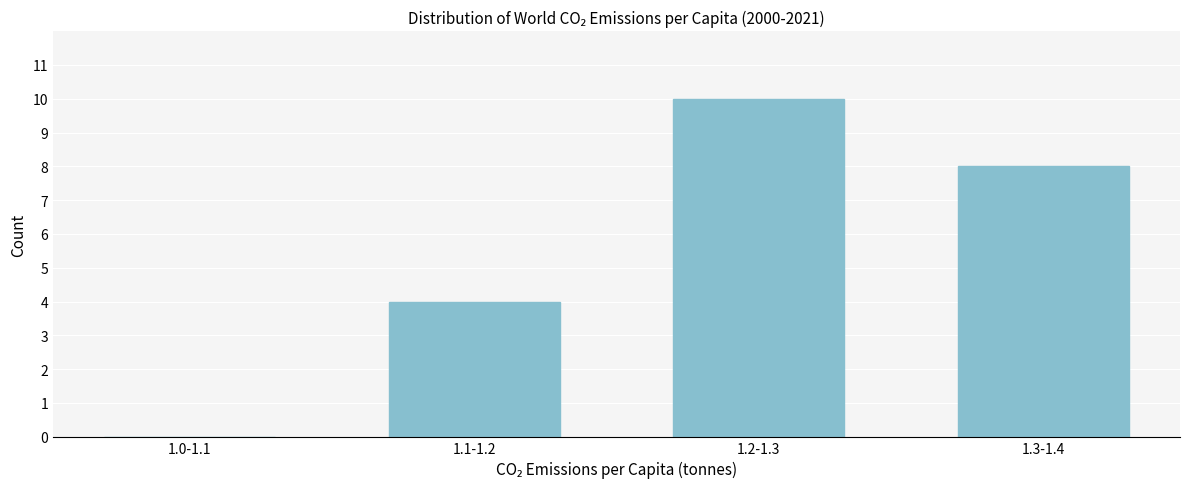

Reading left to right, what are all the values shown in this chart?

1.0-1.1=0	1.1-1.2=4	1.2-1.3=10	1.3-1.4=8